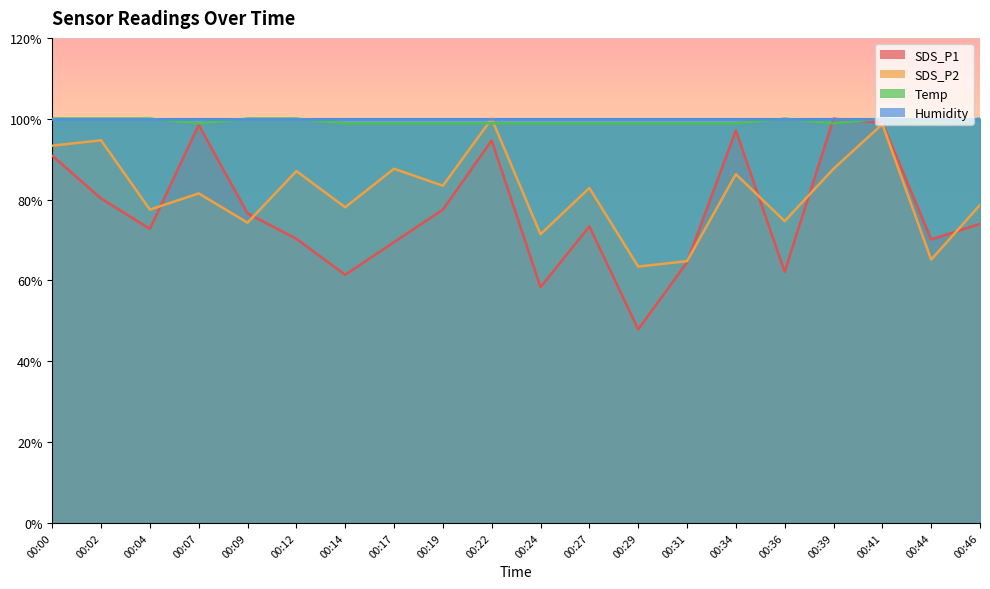

At which label does SDS_P1 reach its peak?

00:39